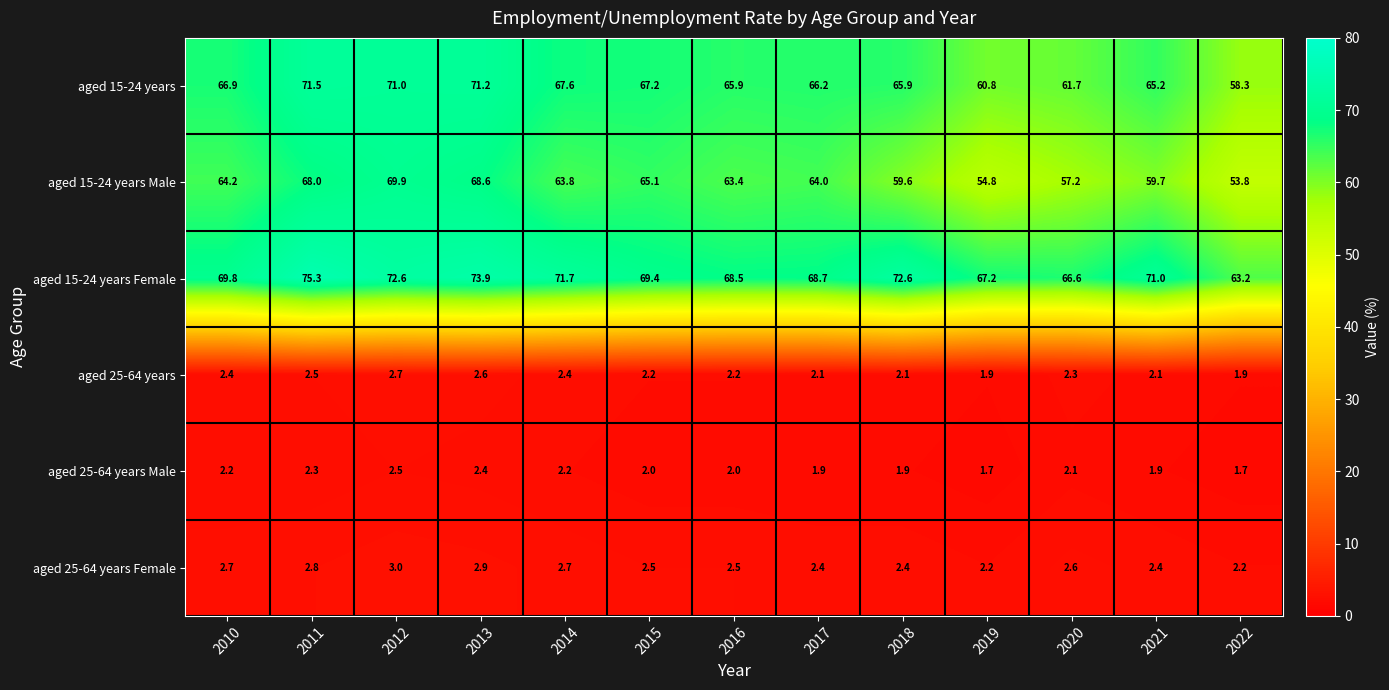

Between 2015 and 2017, which series saw the biggest shift?

aged 15-24 years Male